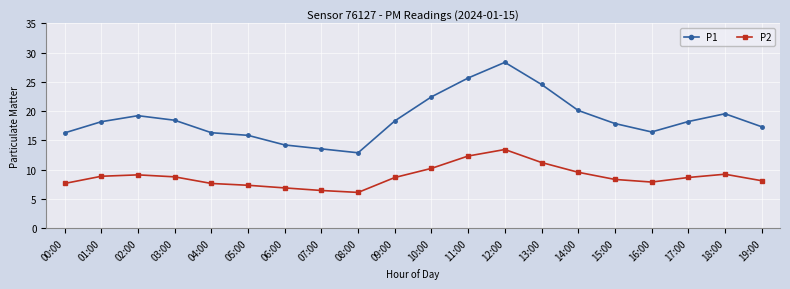

Which series has the largest range (max minus min)?

P1